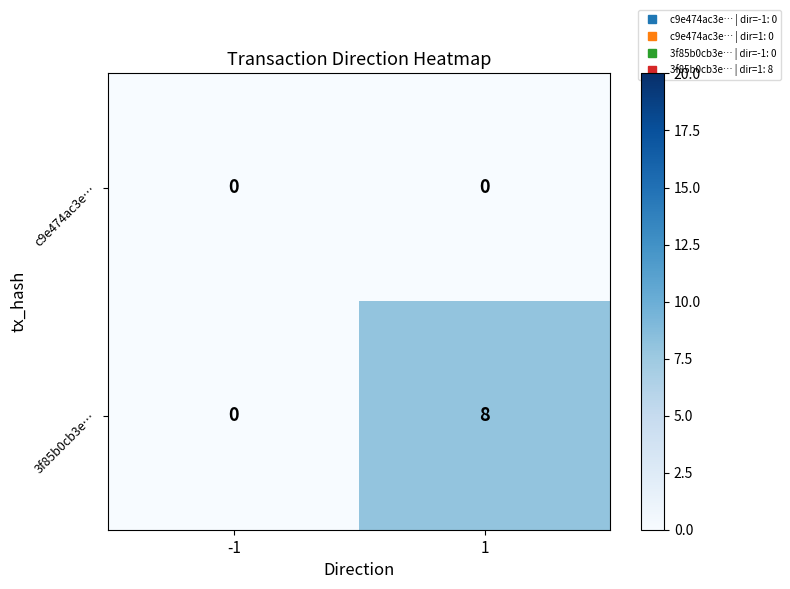

Reading left to right, list all the values displayed in this chart.

c9e474ac3e…: -1=0	1=0
3f85b0cb3e…: -1=0	1=8